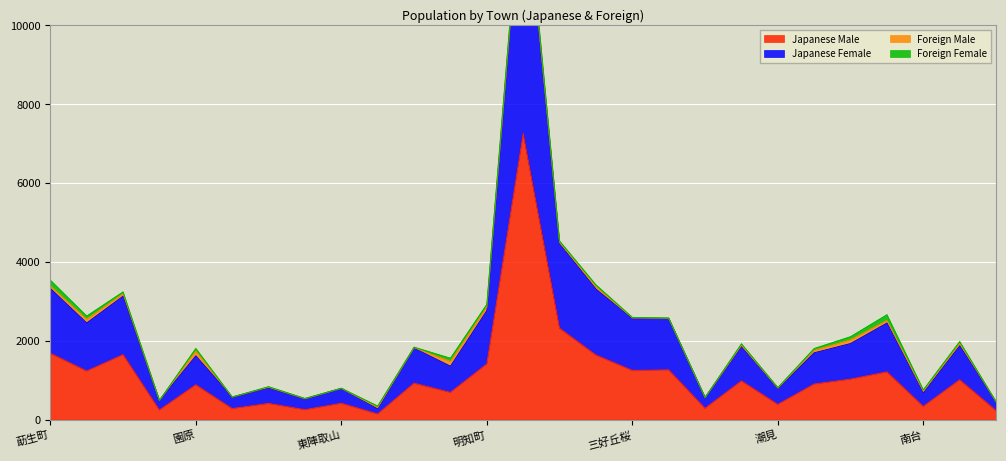

How many values in the Japanese Female series exceed 1809?

13